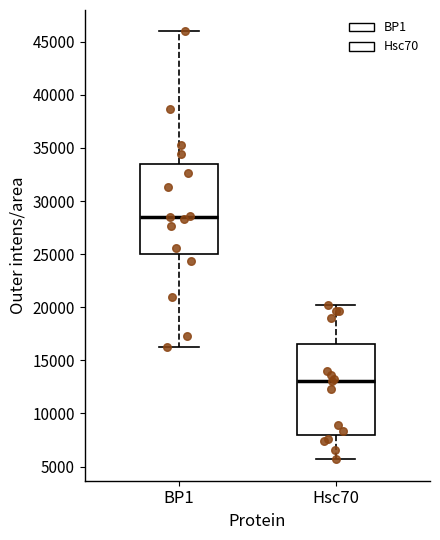

Reading left to right, read every box against the y-axis: the position of its median line, the range the box covers, and the ends of its whiskers. The values are not printed on the chart, so give them approximately, as read against the axis.

BP1: median 28500, box 25000 to 33500, whiskers 16000 to 46000
Hsc70: median 13000, box 8000 to 16500, whiskers 5500 to 20000